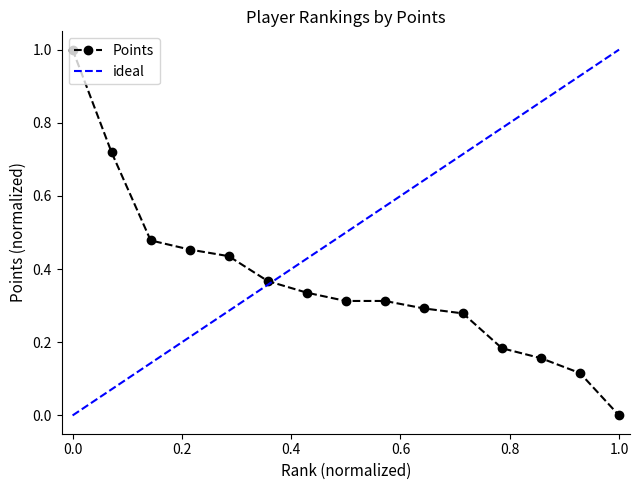

Is it true that the value at 10 is 0.1?

False